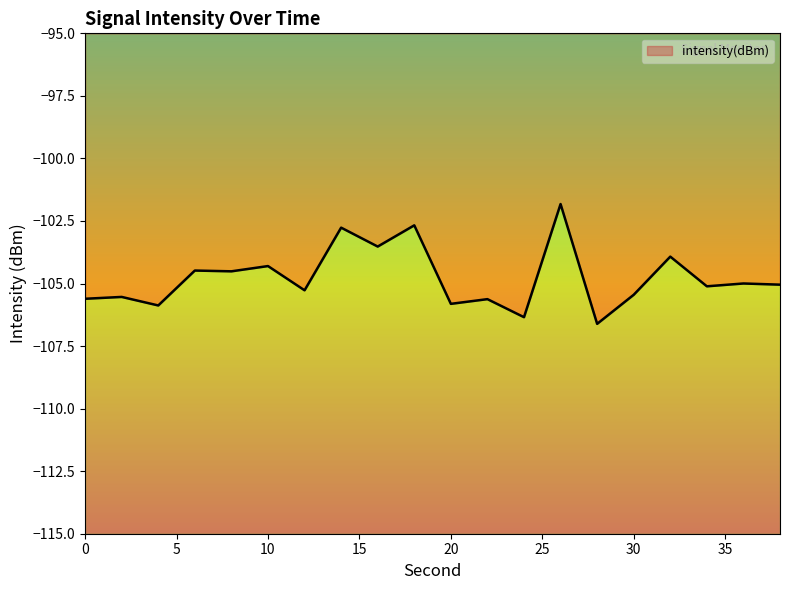

The value at 0 is -28.6. True or false?

False